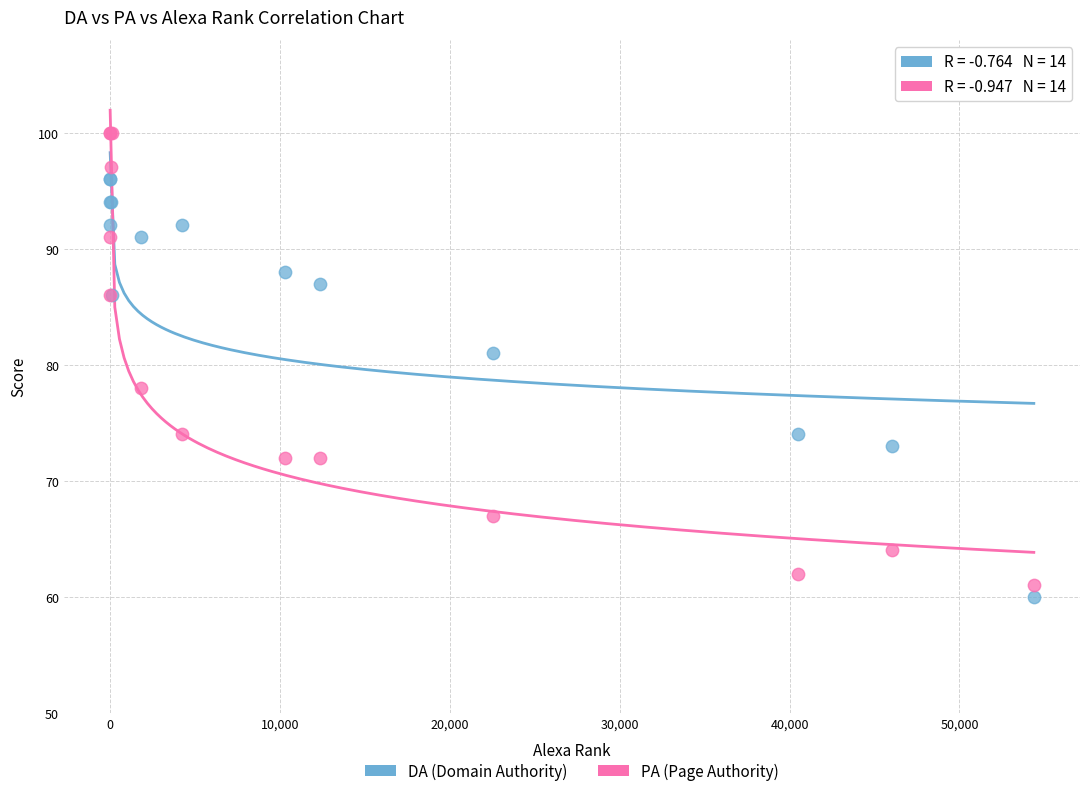

What are all the series names shown in the legend?

DA (Domain Authority), PA (Page Authority)